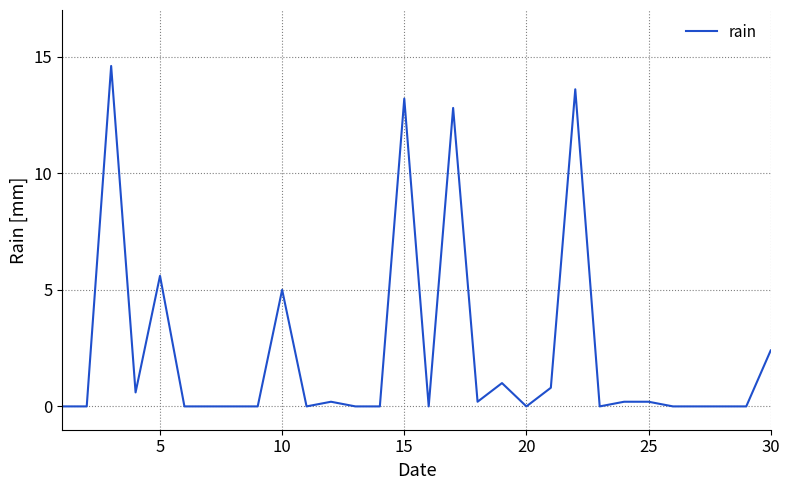

What is the difference between the maximum and minimum values?

14.6